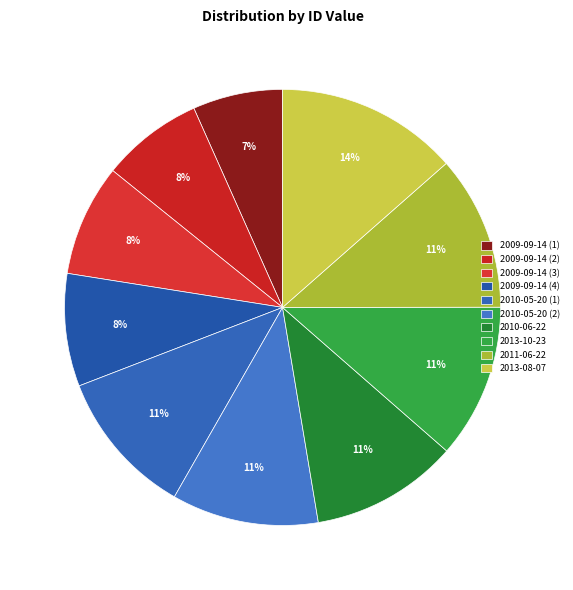

Do 2009-09-14 (3) and 2010-05-20 (1) together represent more than half of the pie?

No